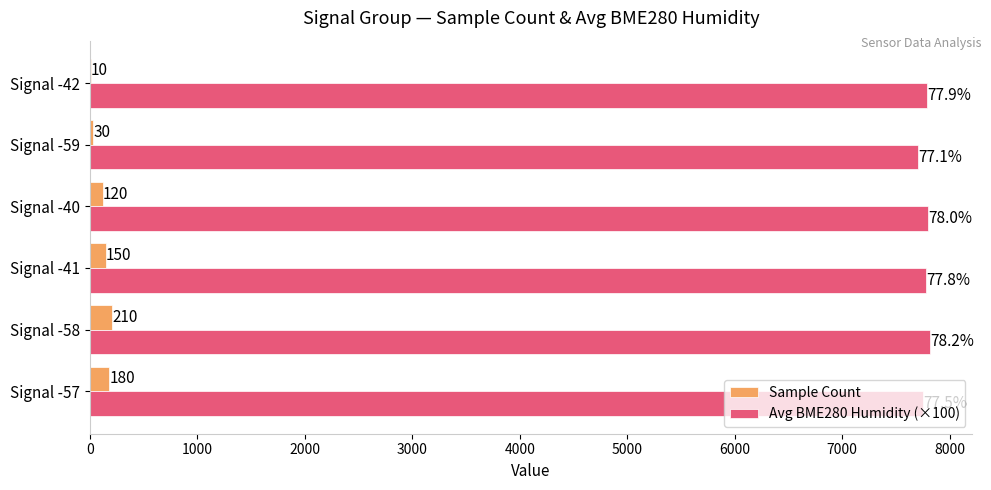

Between Signal -57 and Signal -40, which series saw the biggest shift?

Sample Count